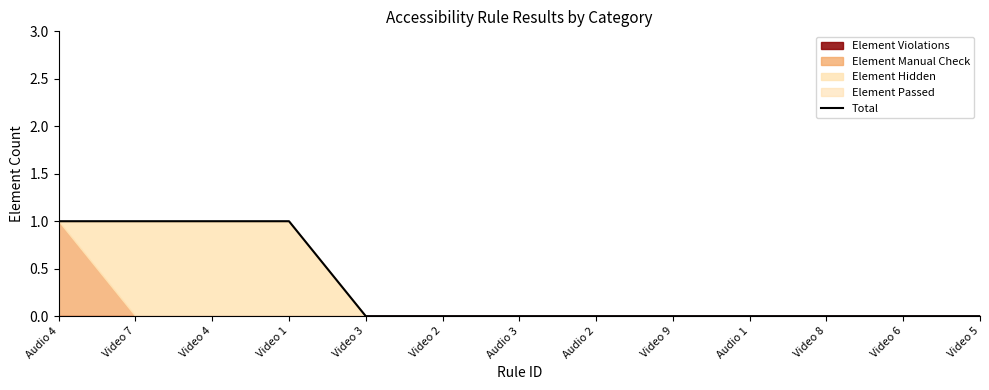

Is it true that the value at Video 8 is 0?

True